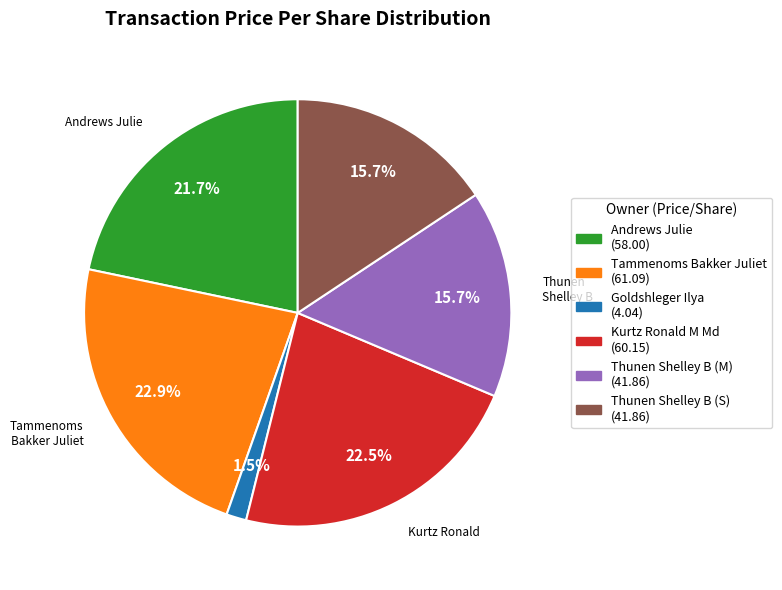

Is there a majority slice in this chart?

No